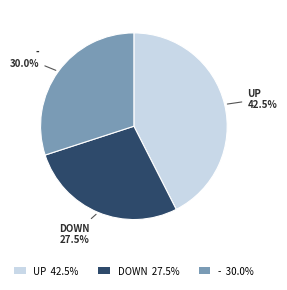

Does any single category account for the majority?

No